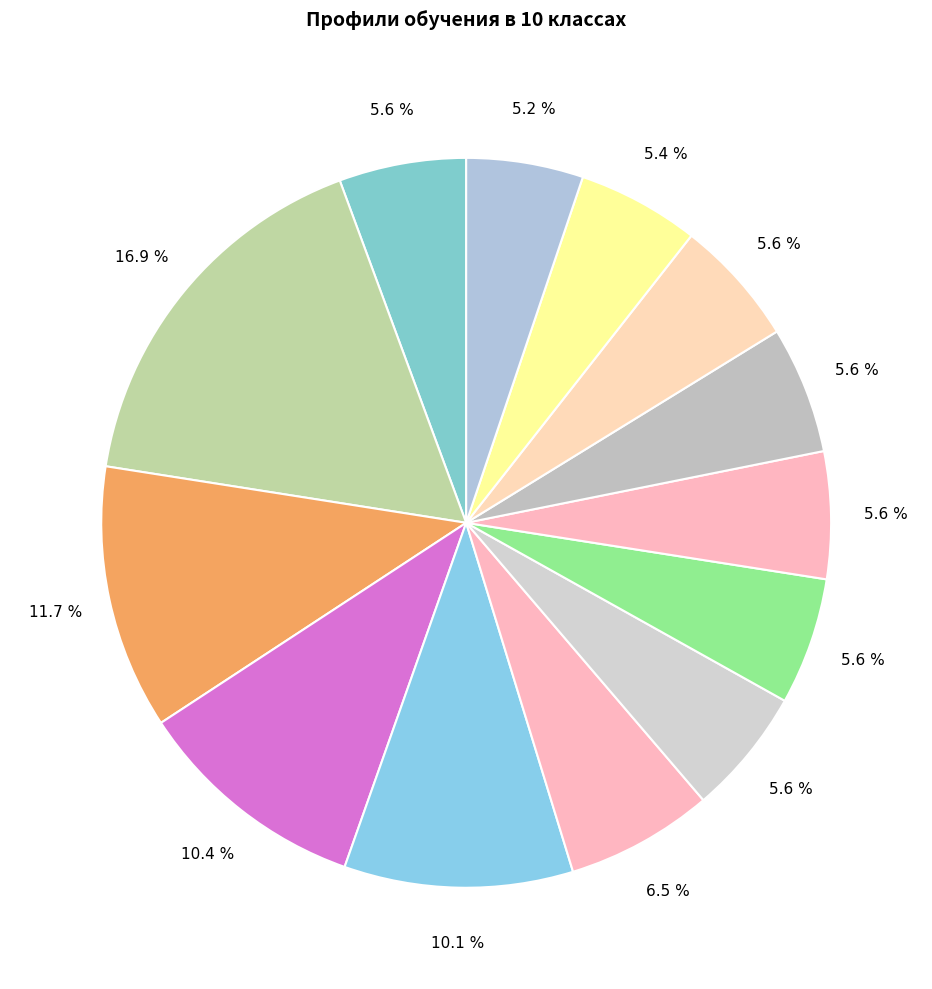

To the nearest percent, what is the average slice percentage?

8%